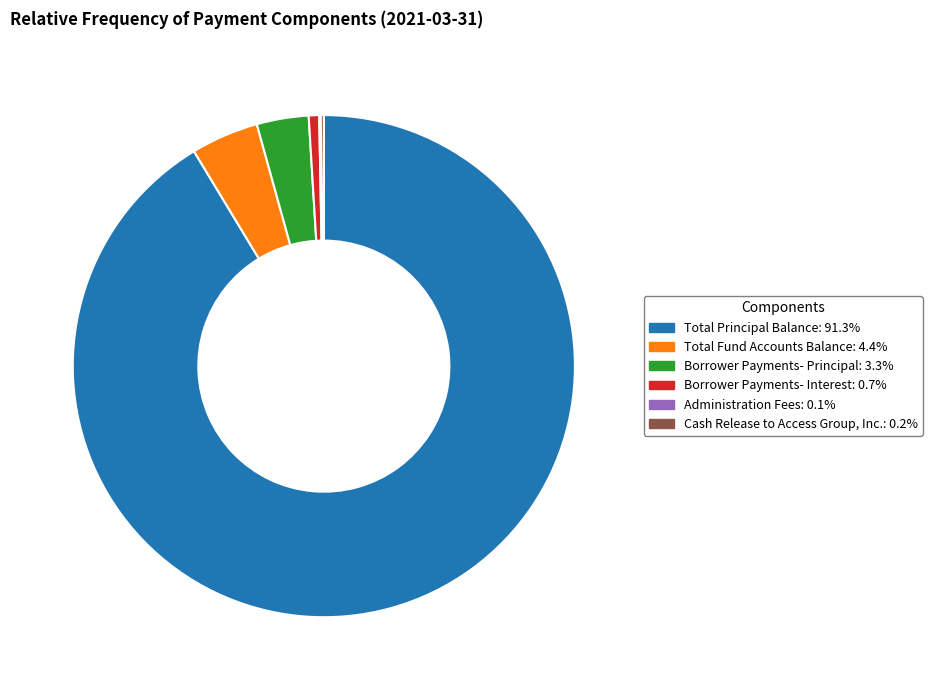

Which category accounts for the majority?

Total Principal Balance